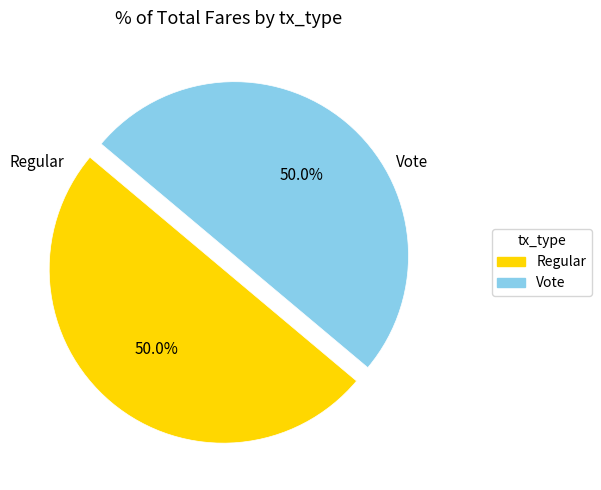

What percentage do Vote and Regular together represent?

100.0%